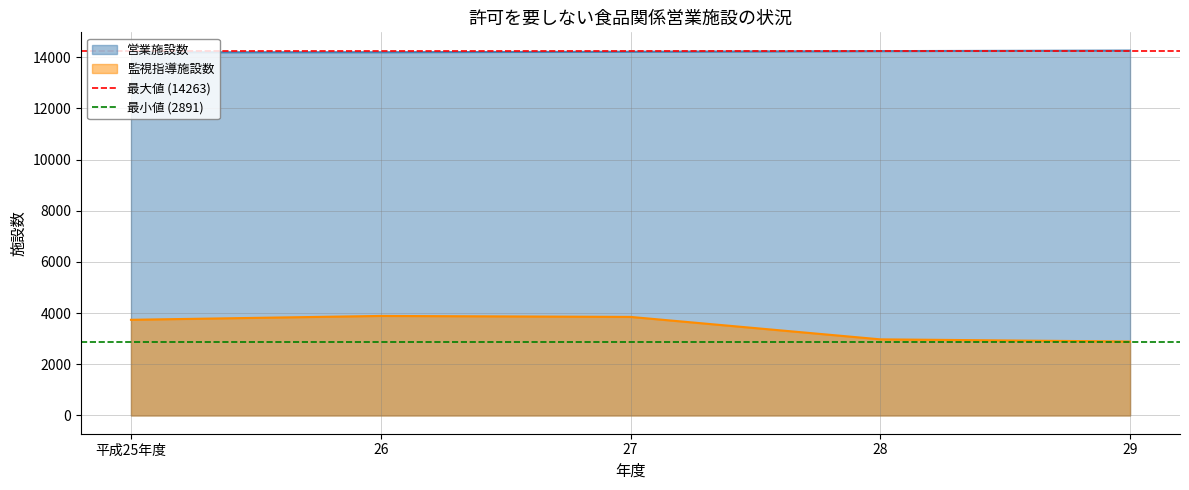

What is the average value of the 最小値 (2891) series?

2891